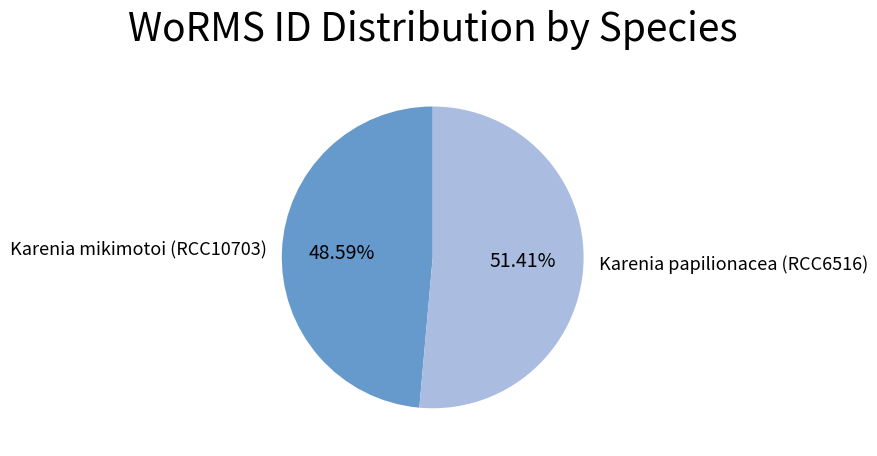

To the nearest percent, what is the average slice percentage?

50%